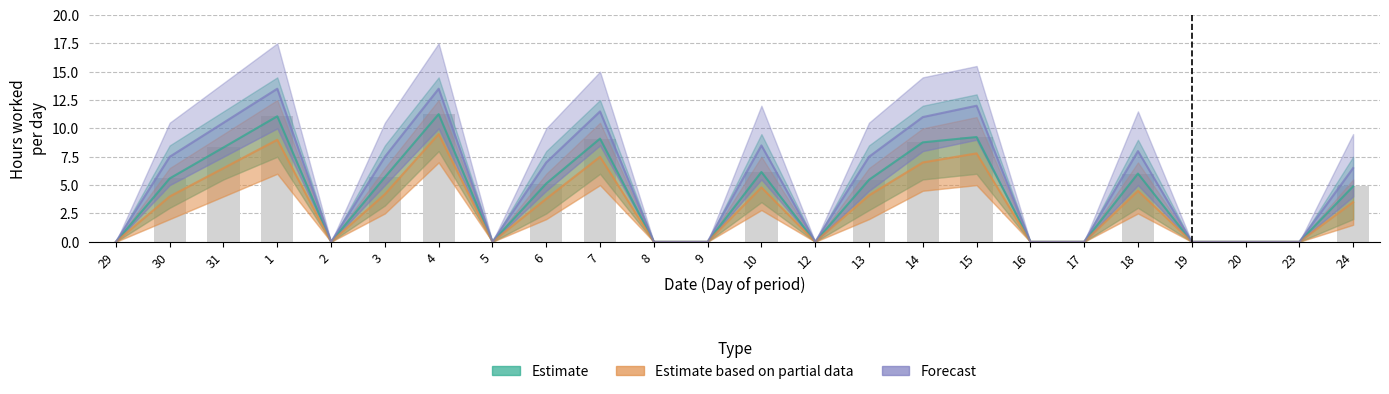

What is the sum of the Forecast values at 24 and 20?

6.5